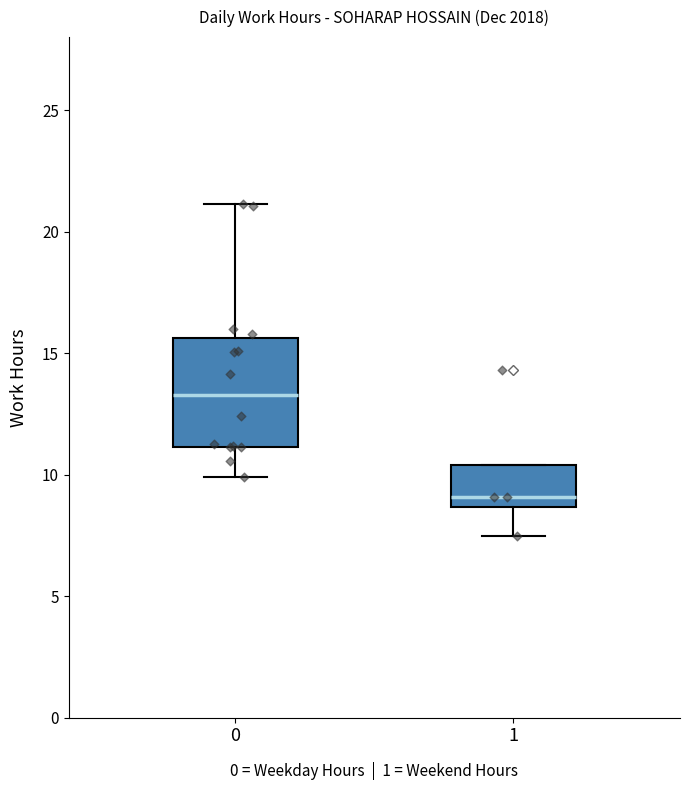

Comparing the boxes themselves (not the whiskers), which one is the tallest?

0